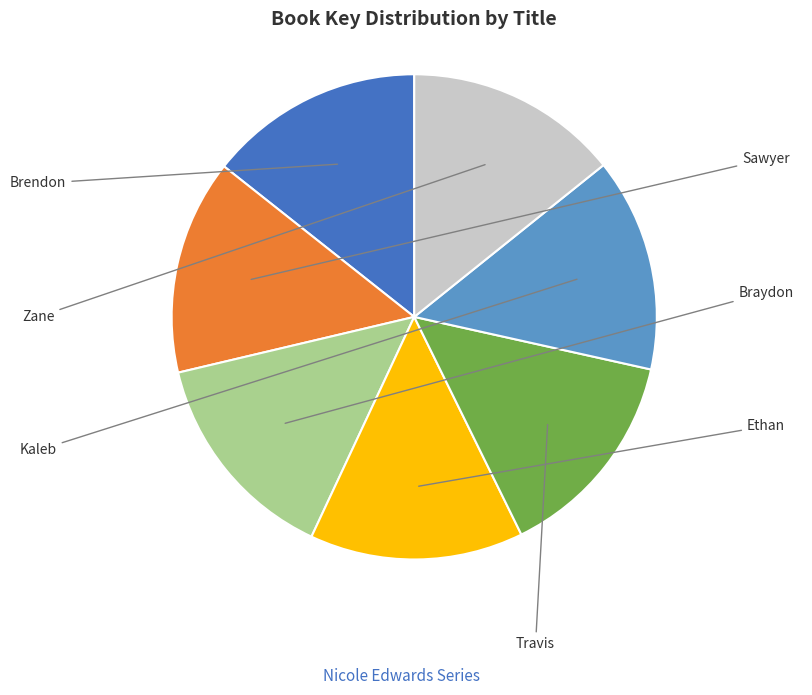

Does any single category account for the majority?

No